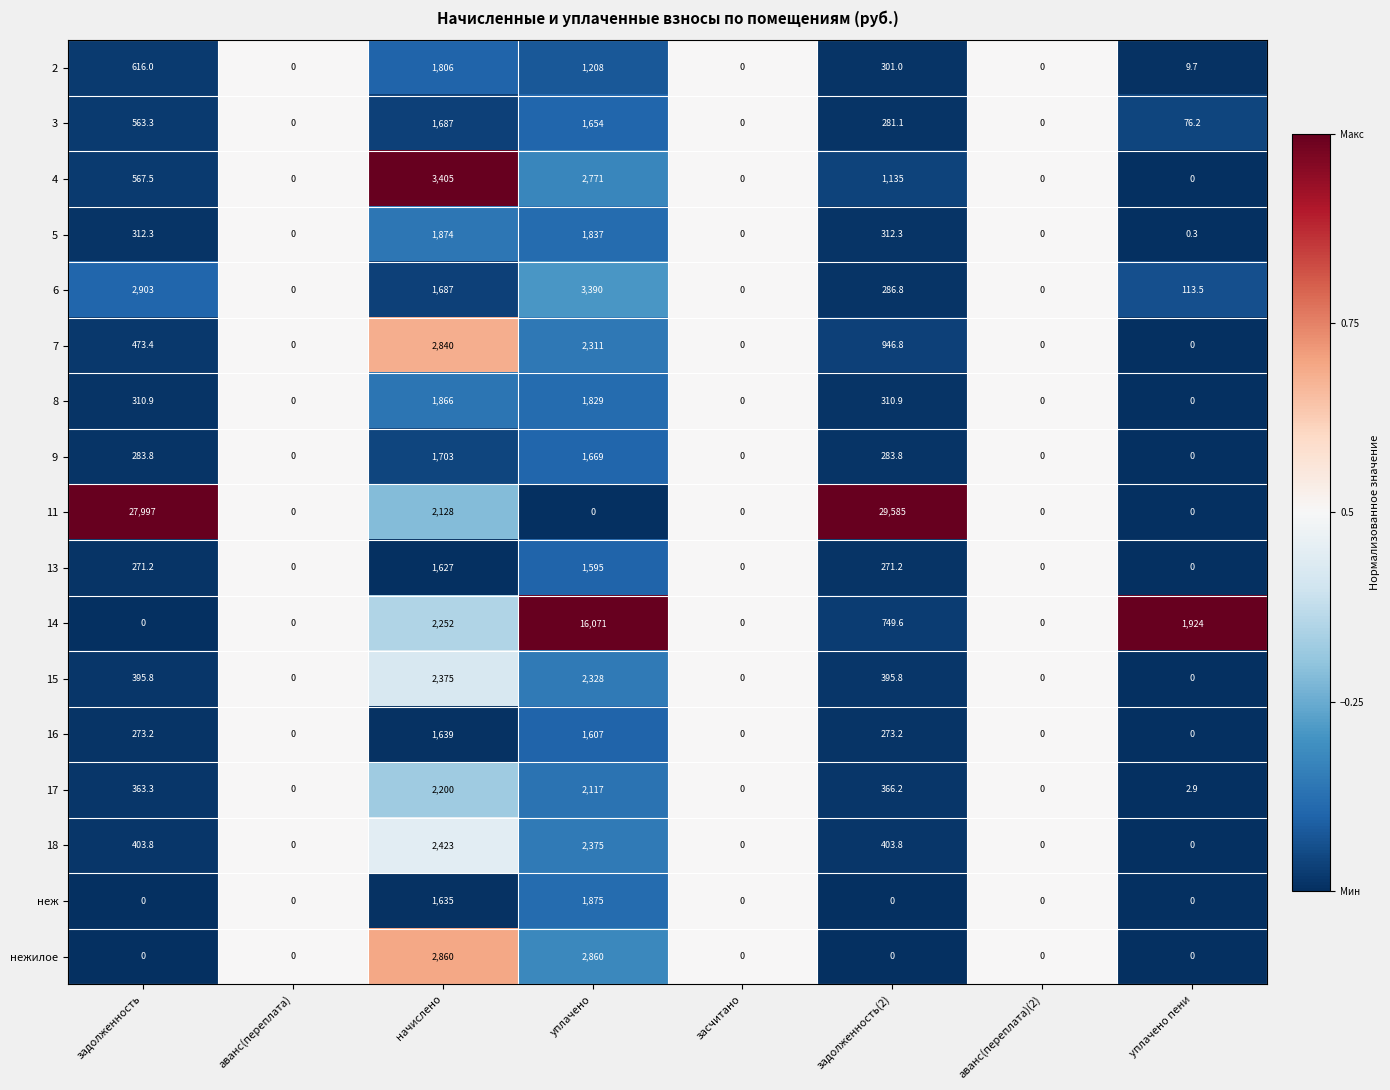

What is the sum of the 14 values at начислено and аванс(переплата)?

2252.0